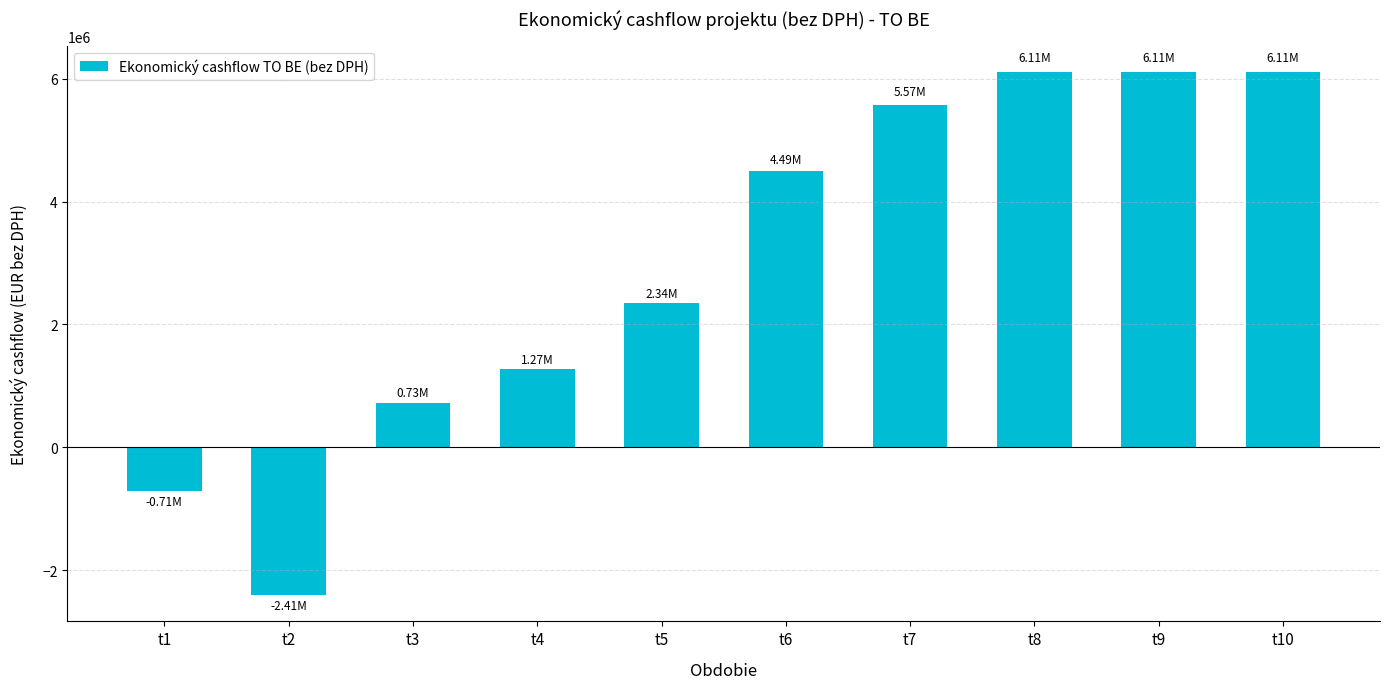

What is the change in value from t1 to t4?

+1979773.0